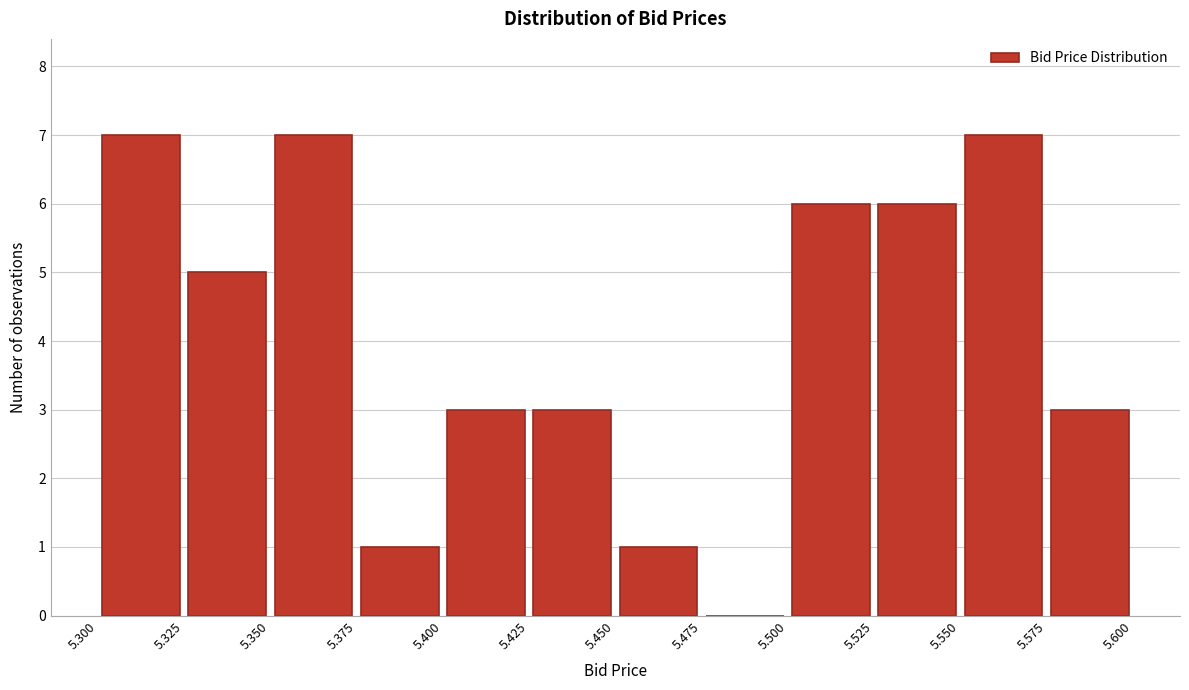

What is the height of the bar covering 5.525 to 5.550 on the x-axis? The values are not printed on the chart, so give them approximately, as read against the axis.

6